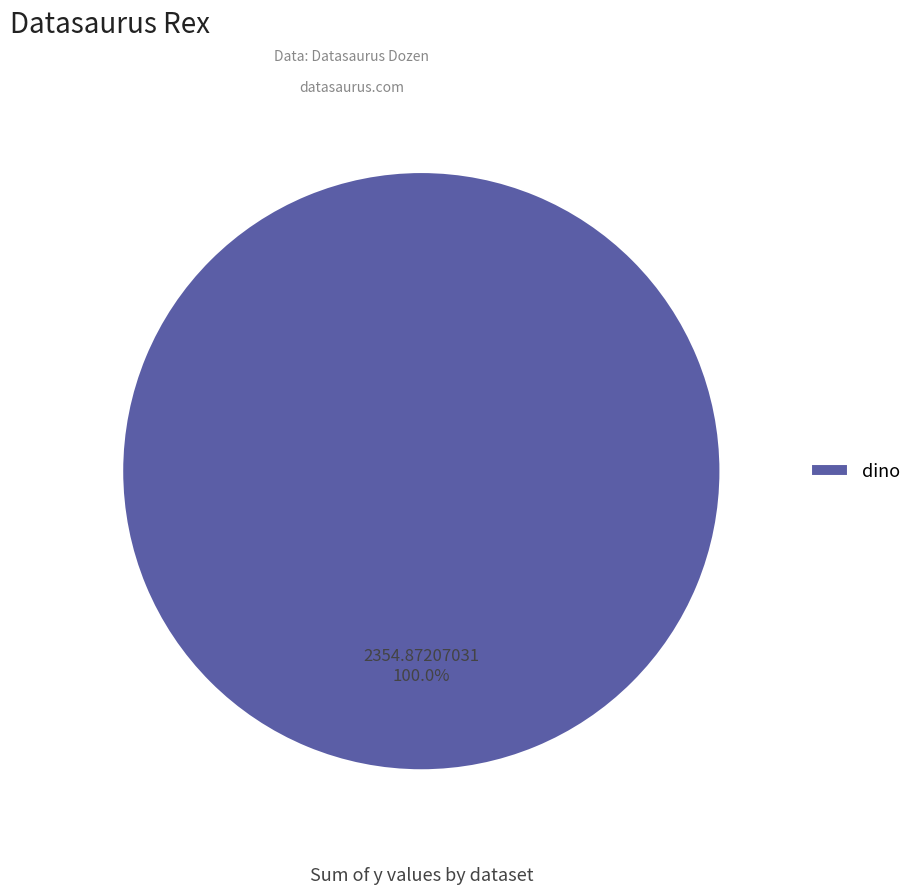

How many segments does this pie chart have?

1